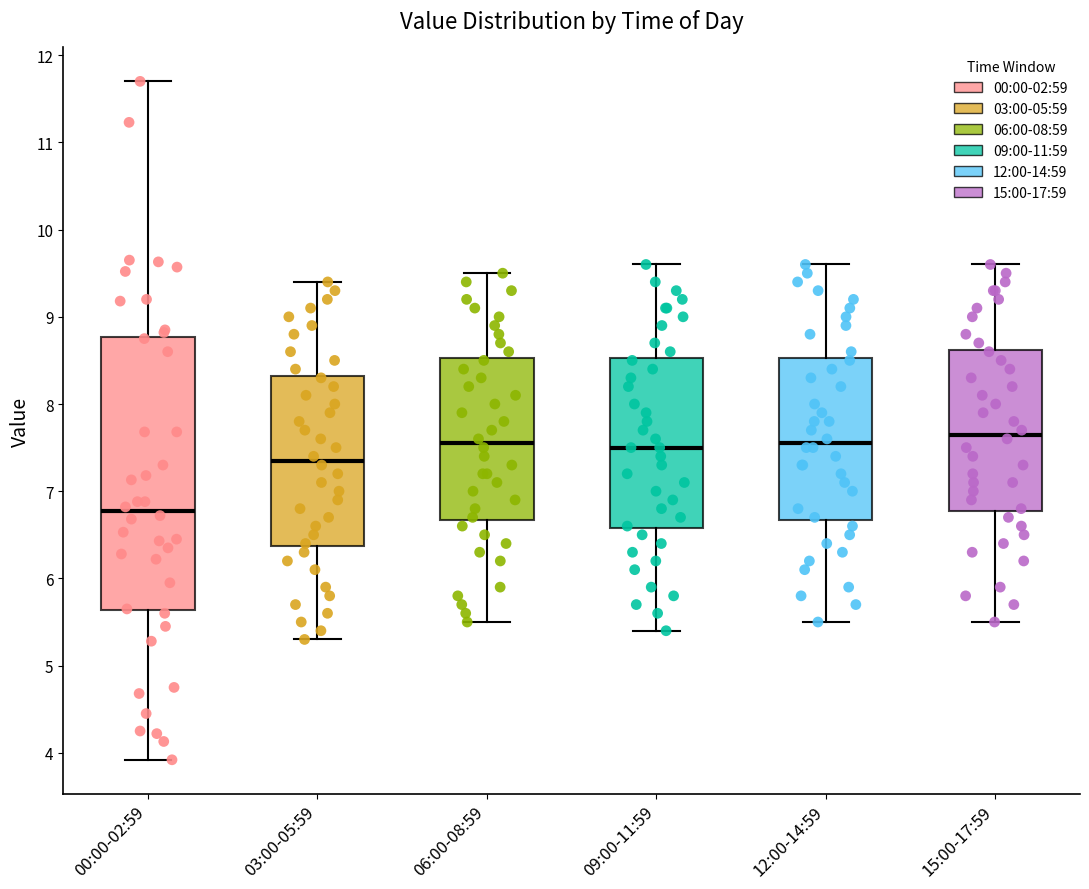

Where is the lower edge of the box for 09:00-11:59 on the y-axis? The values are not printed on the chart, so give them approximately, as read against the axis.

6.6